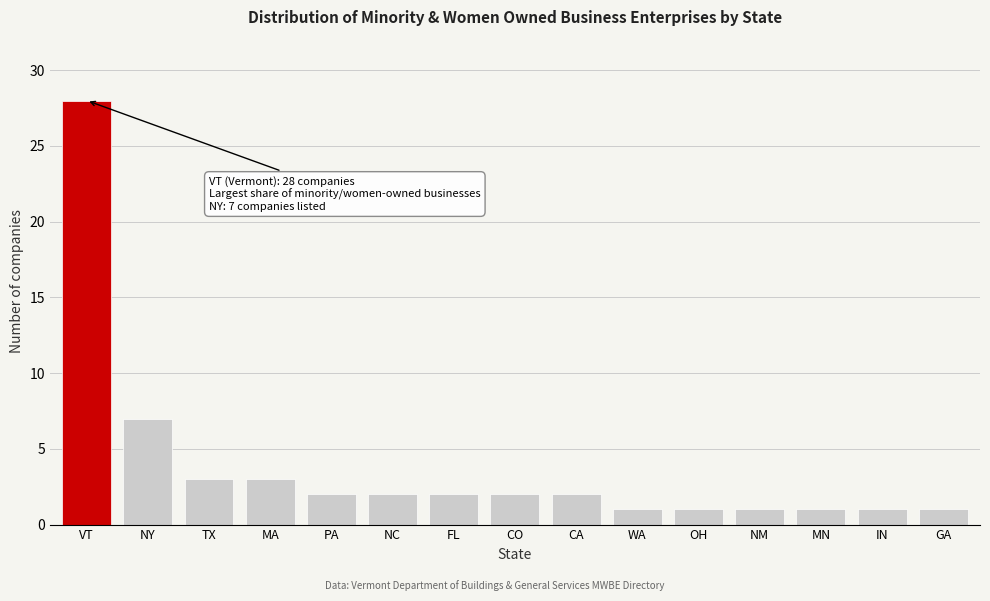

Reading right to left, transcribe all the data shown in this chart.

1	1	1	1	1	1	2	2	2	2	2	3	3	7	28